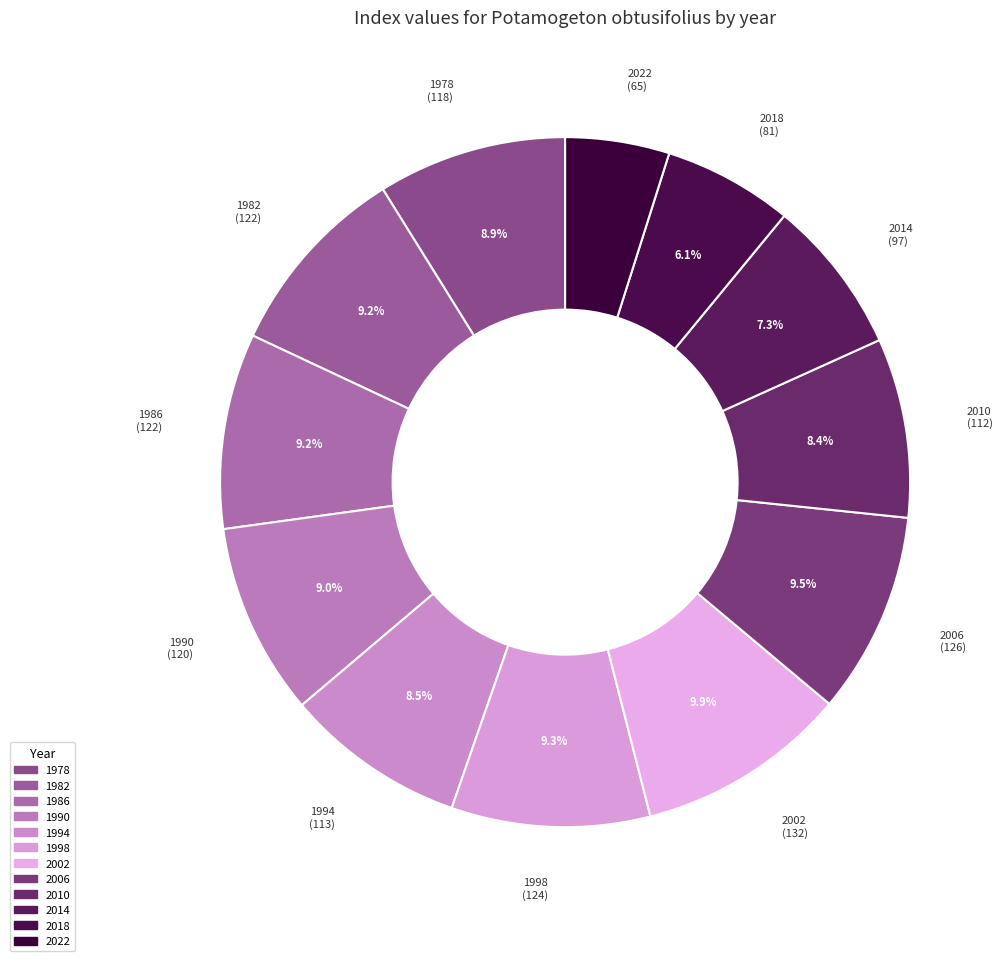

To the nearest percent, what percentage of the pie is 1982?

9%